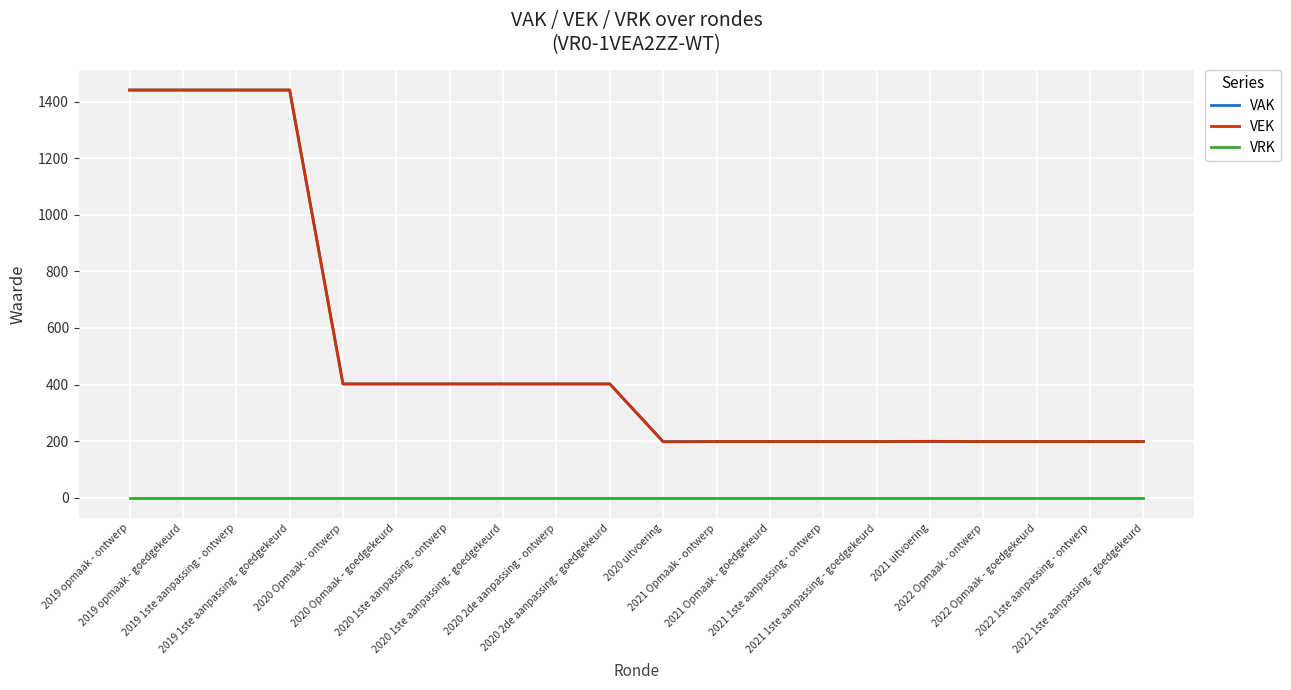

The value of VAK at 2020 1ste aanpassing - ontwerp is 402. True or false?

True